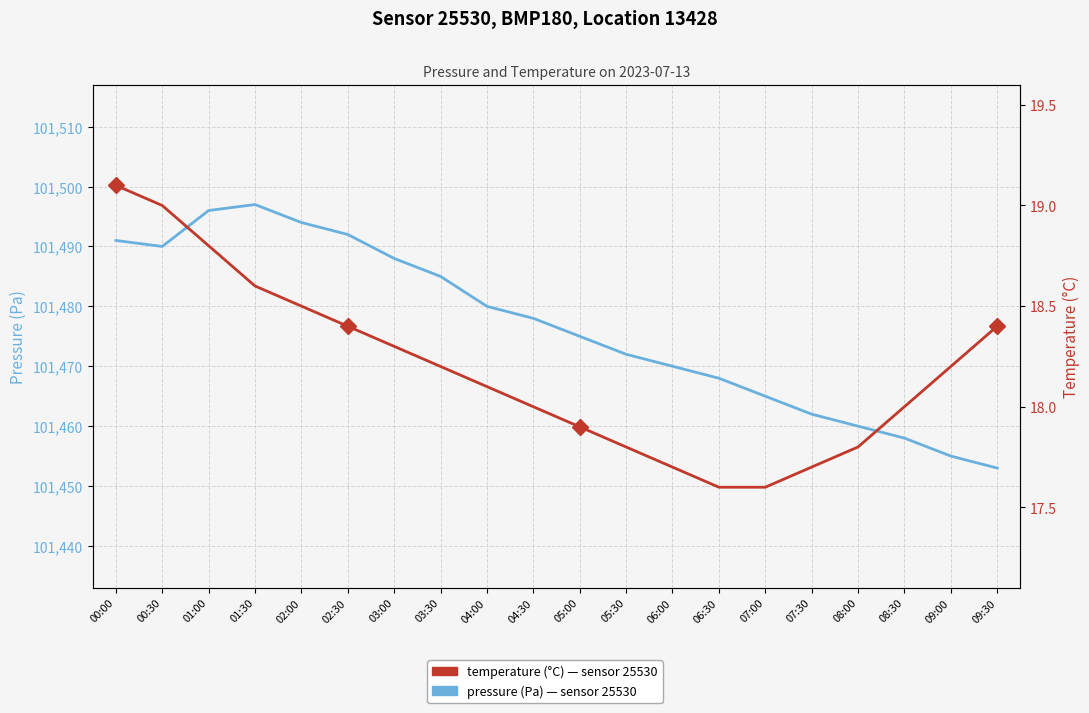

List the series in order of their overall mean, highest first.

pressure (Pa), temperature (°C)